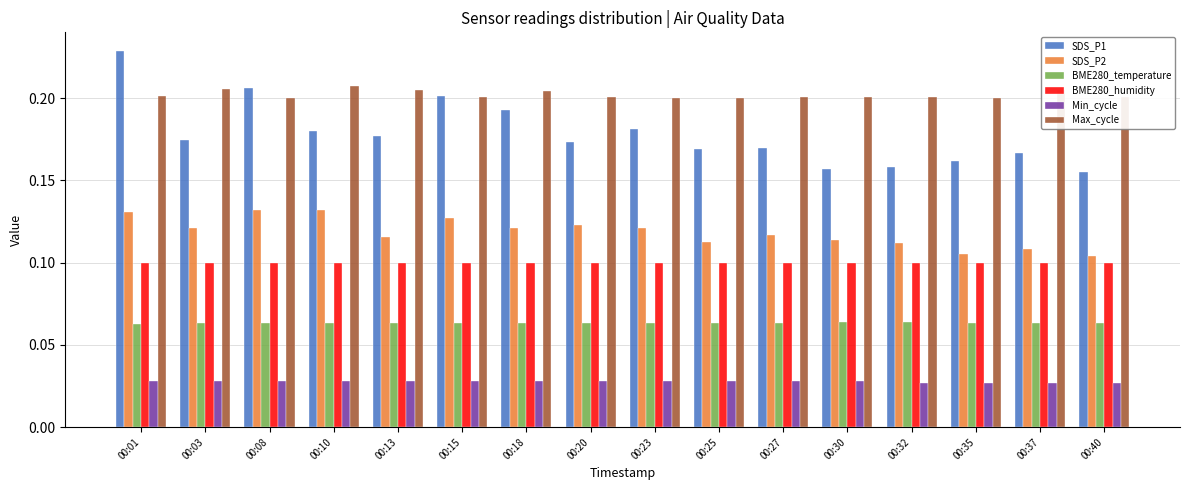

Does the chart contain stacked bars?

No